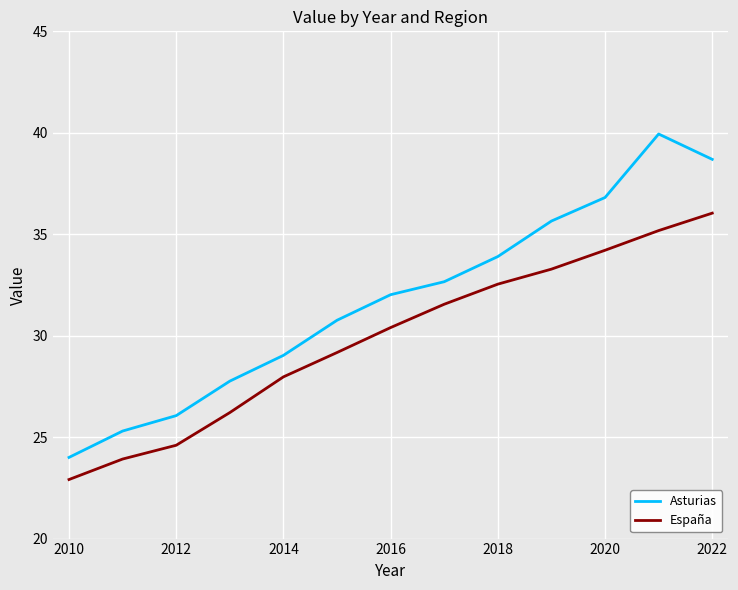

List the series in order of their overall mean, highest first.

Asturias, España